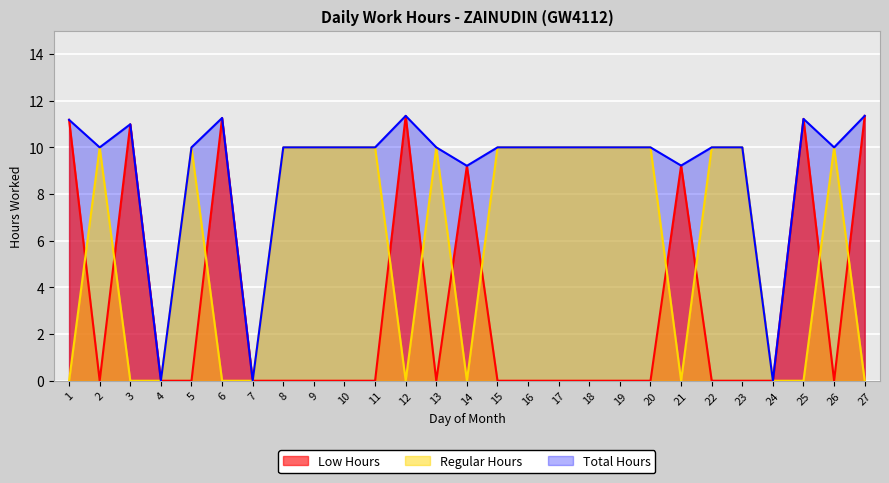

True or false: the data shows 7.2 at 17.

False